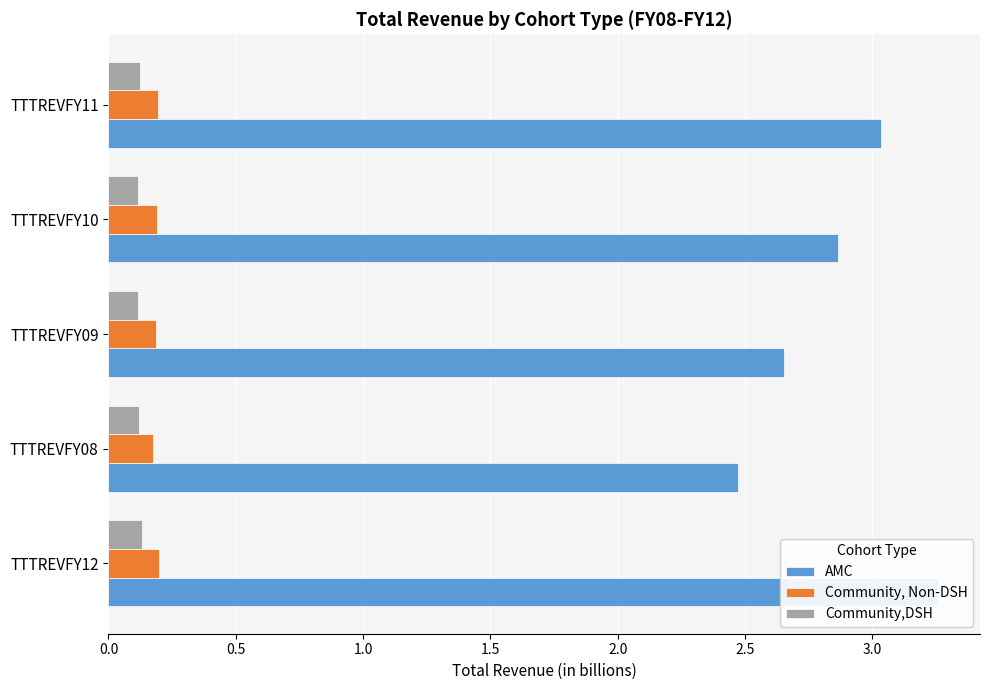

At how many categories does at least one series exceed 2?

5